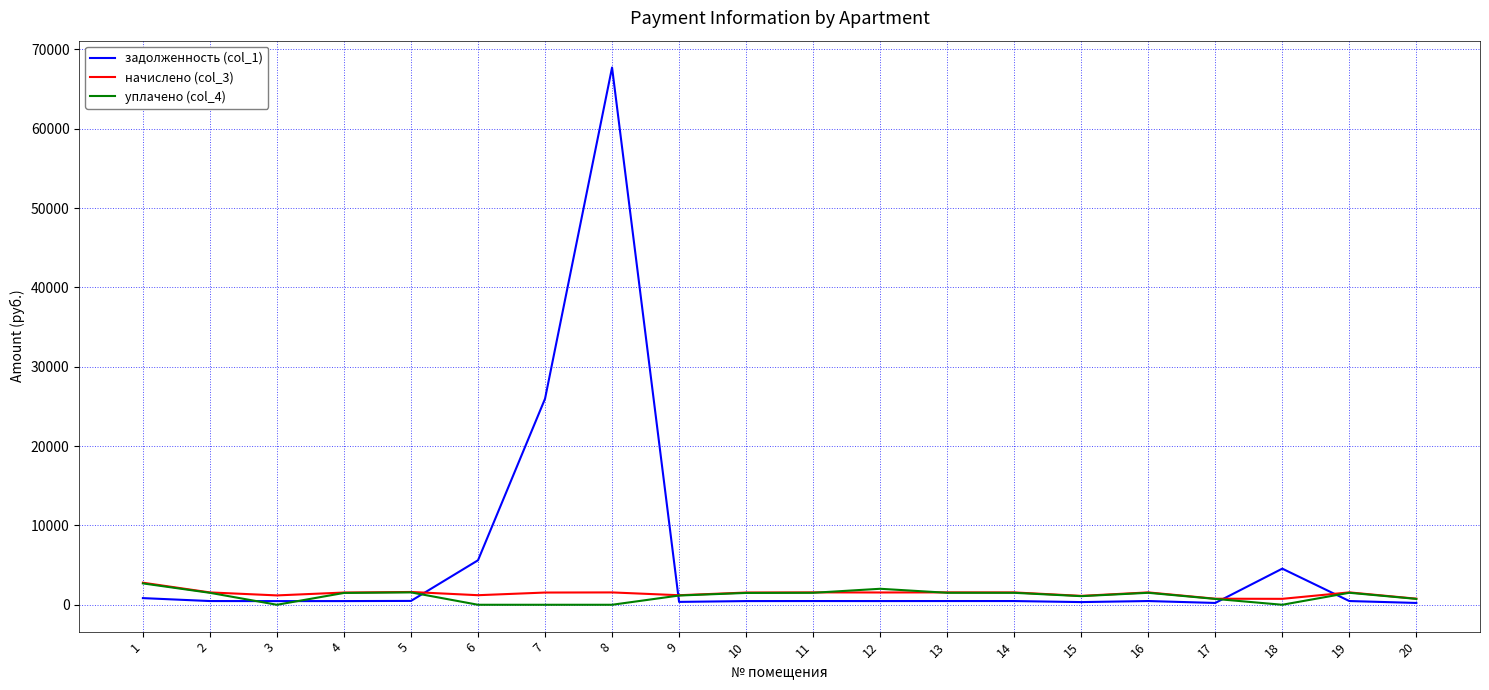

At which category is the sum across all series the highest?

8